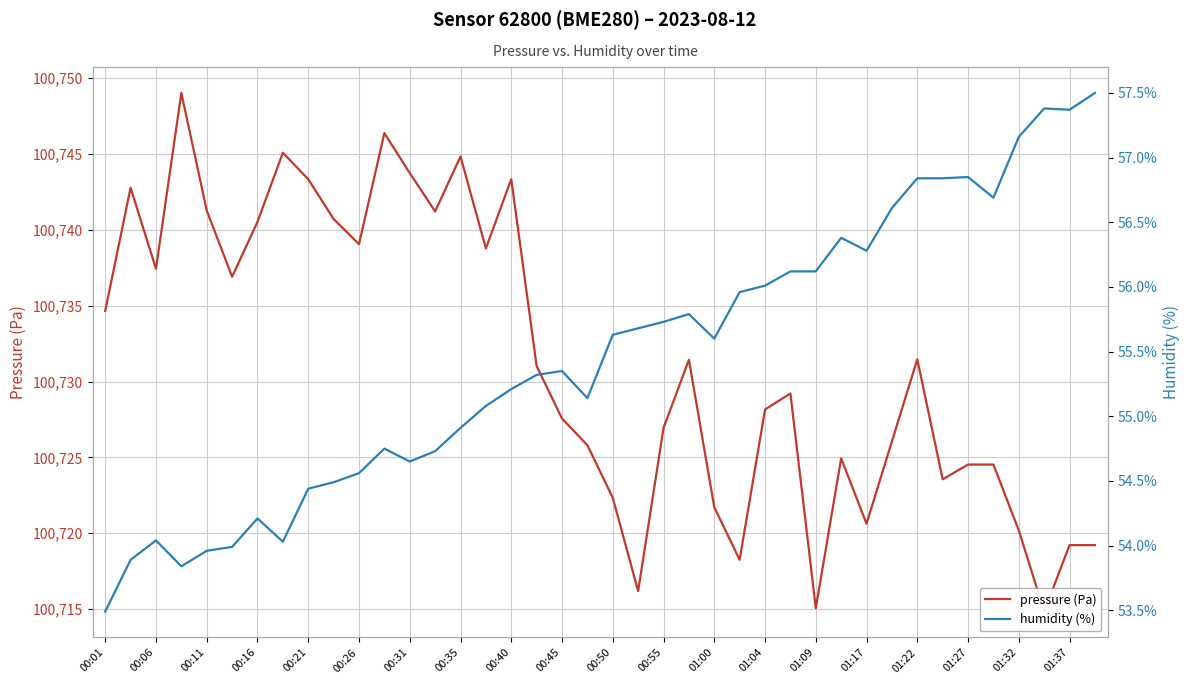

What is the sum of all humidity (%) values?

2218.6